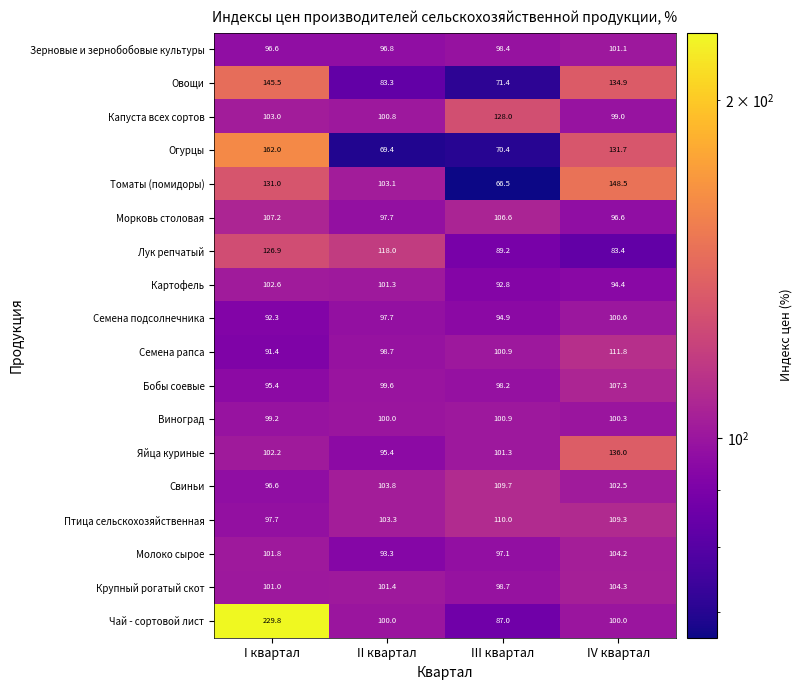

Rank the categories by Овощи value from highest to lowest.

I квартал, IV квартал, II квартал, III квартал